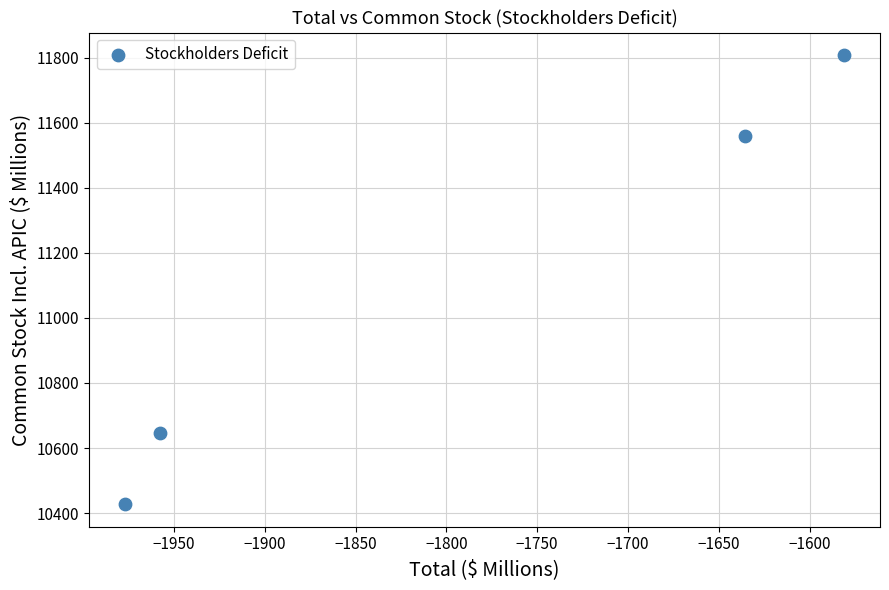

What is the average X value?

-1787.9